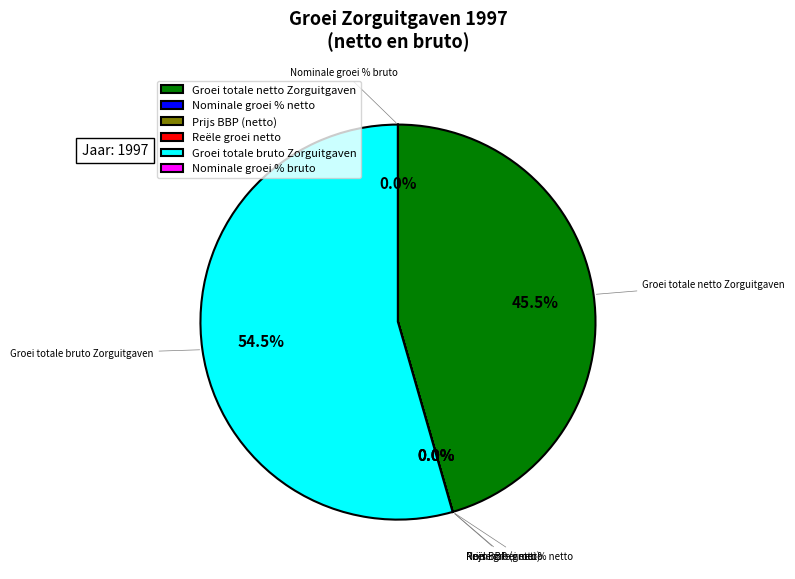

Which category has the biggest portion of the pie?

Groei totale bruto Zorguitgaven